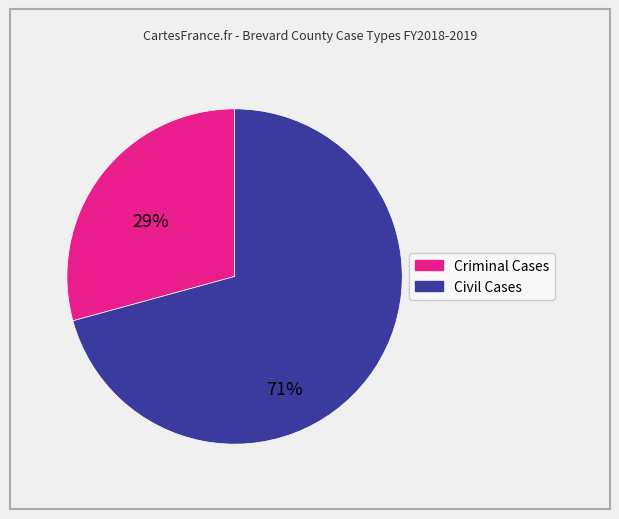

Does any single category account for the majority?

Yes